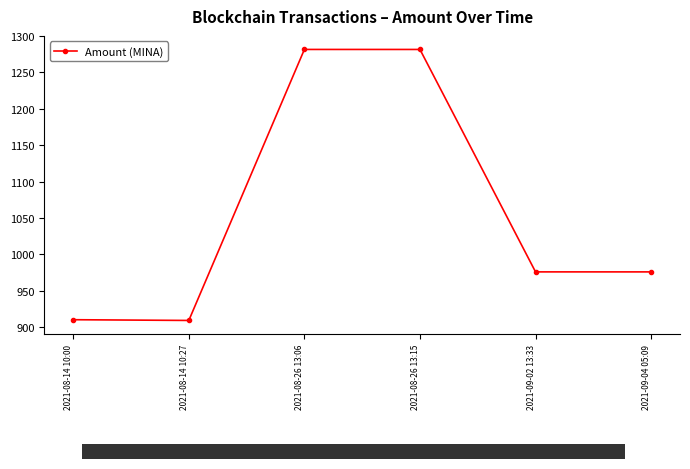

Count the number of data series in this chart.

1